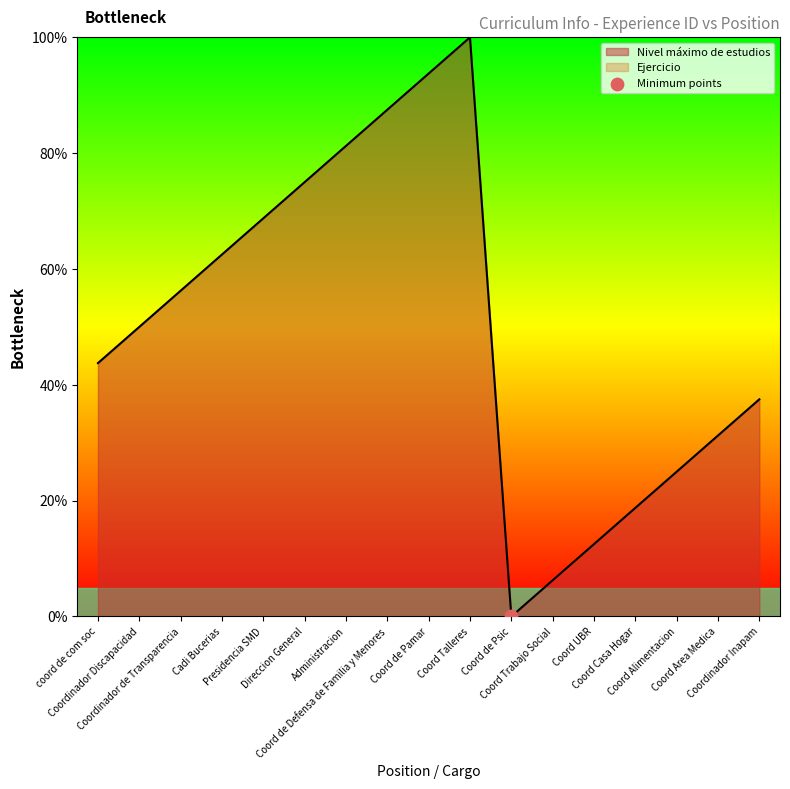

Between Coord de Pamar and Coord Talleres, which is larger?

Coord Talleres